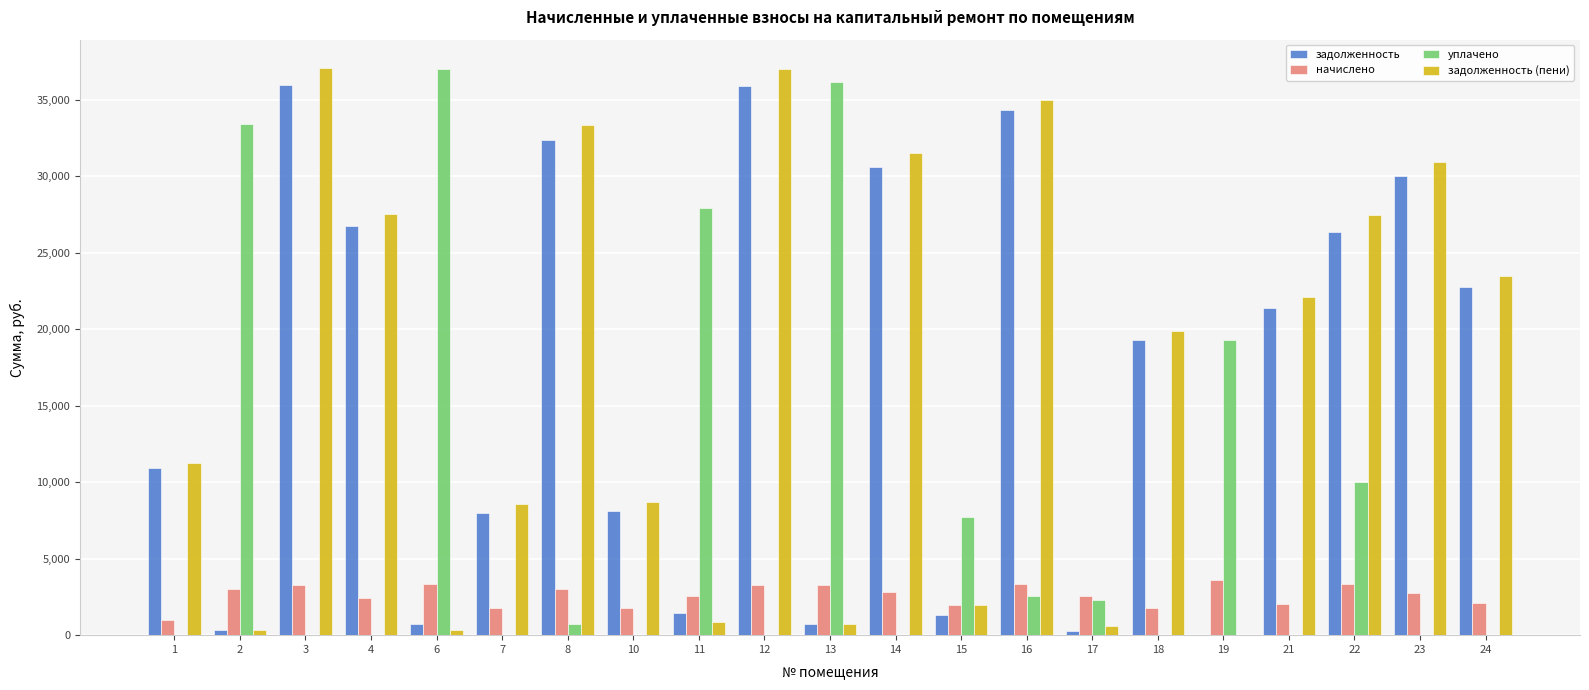

Is the value of задолженность at 2 greater than the value of задолженность (пени) at 14?

No